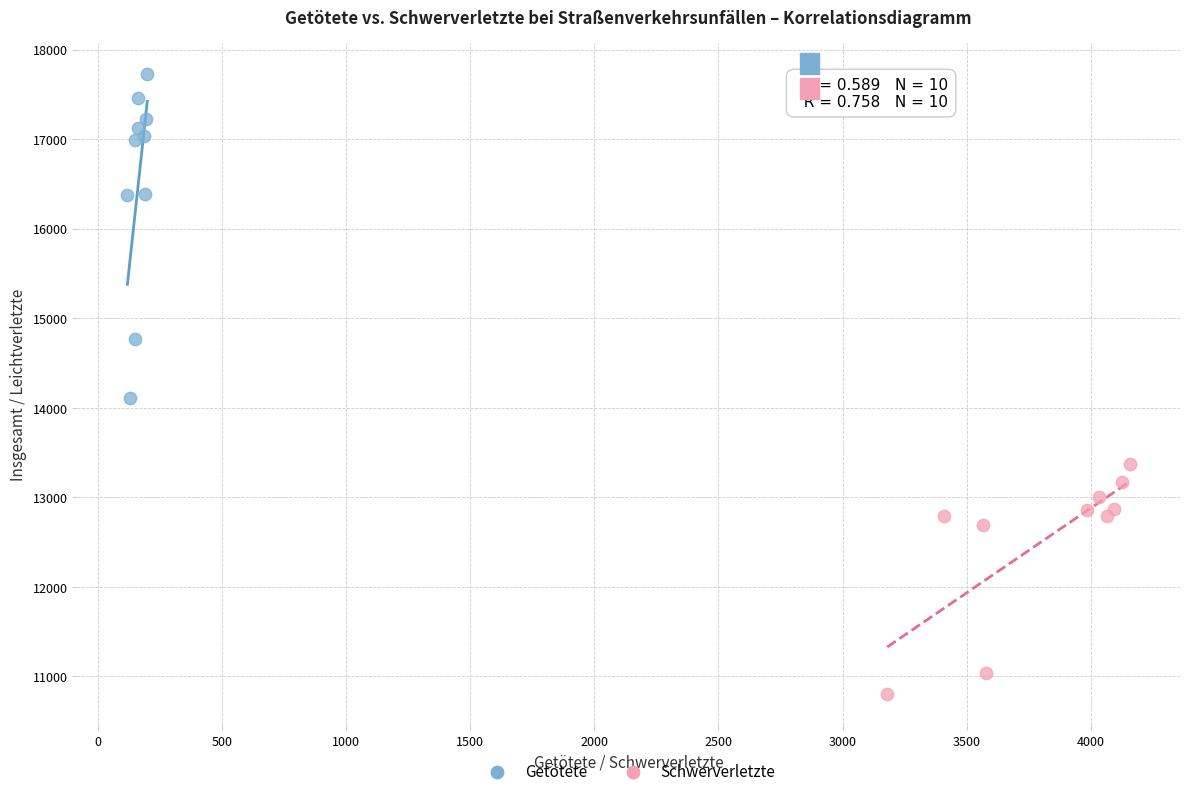

Which series contains the lowest Y value?

Schwerverletzte